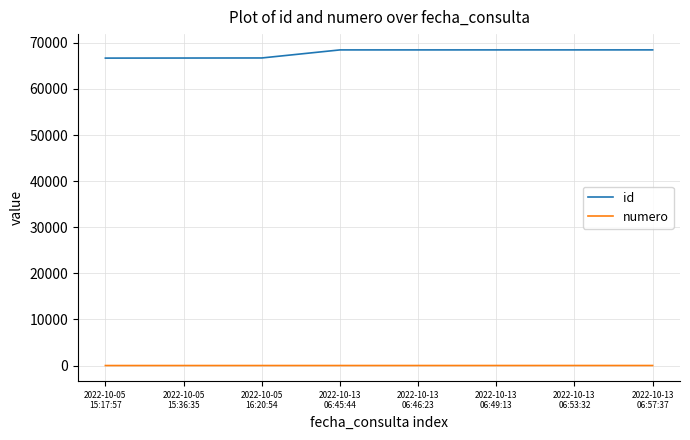

Which series has the largest total across all categories?

id